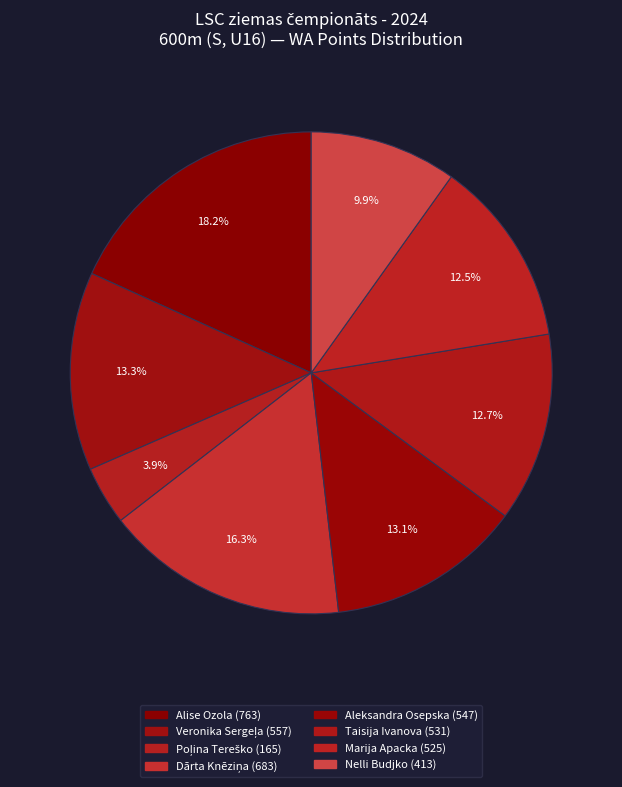

What is the ratio of the value at Nelli Budjko to the value at Marija Apacka?

0.8